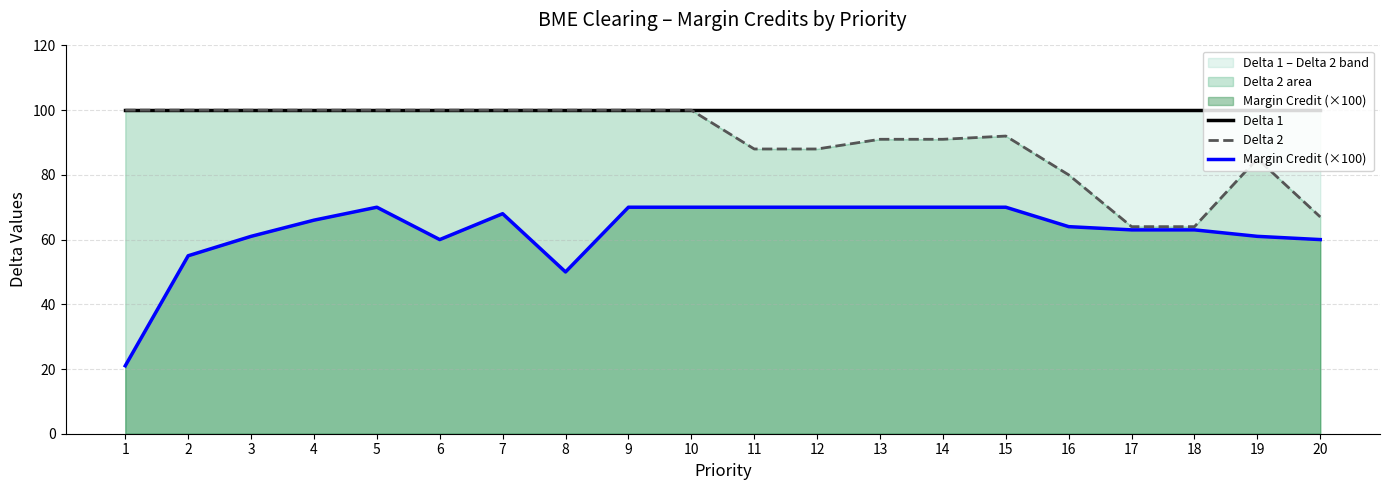

True or false: Delta 1 and Delta 2 intersect in this chart.

False